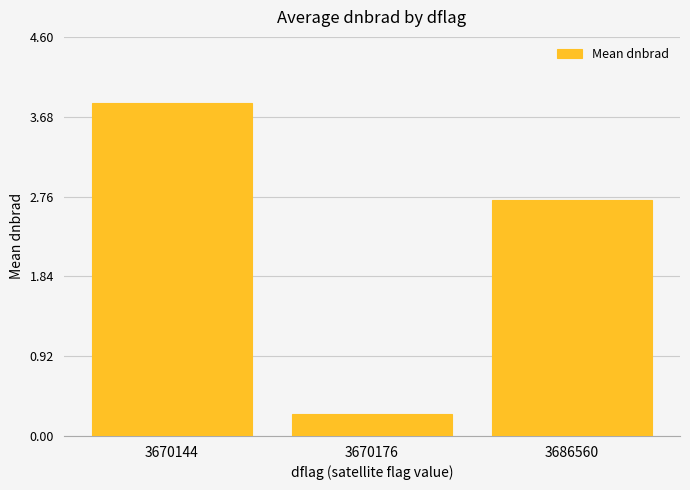

The value at 3670144 is 6.2. True or false?

False